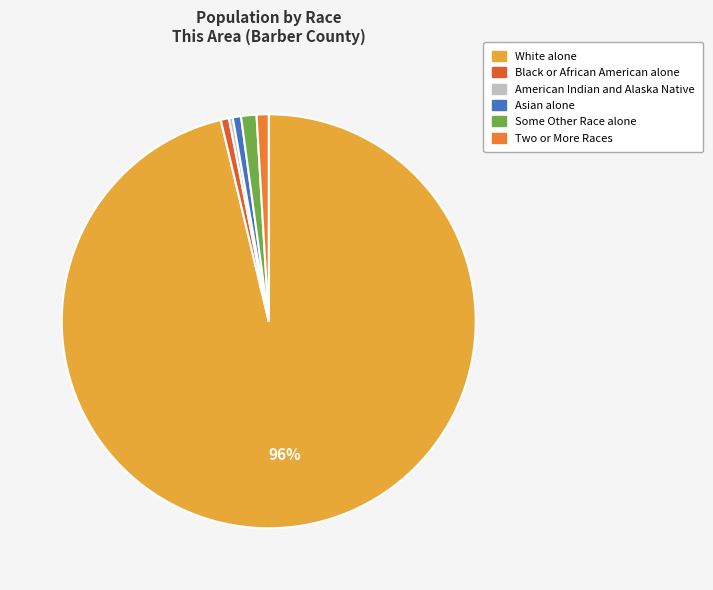

True or false: Some Other Race alone accounts for 11% of the total.

False